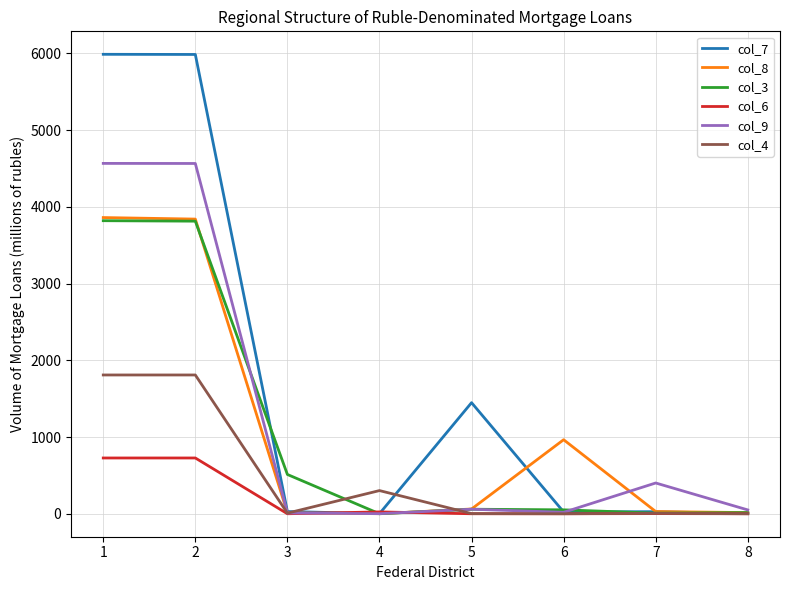

What is the difference between the maximum and minimum values in the col_9 series?

4566